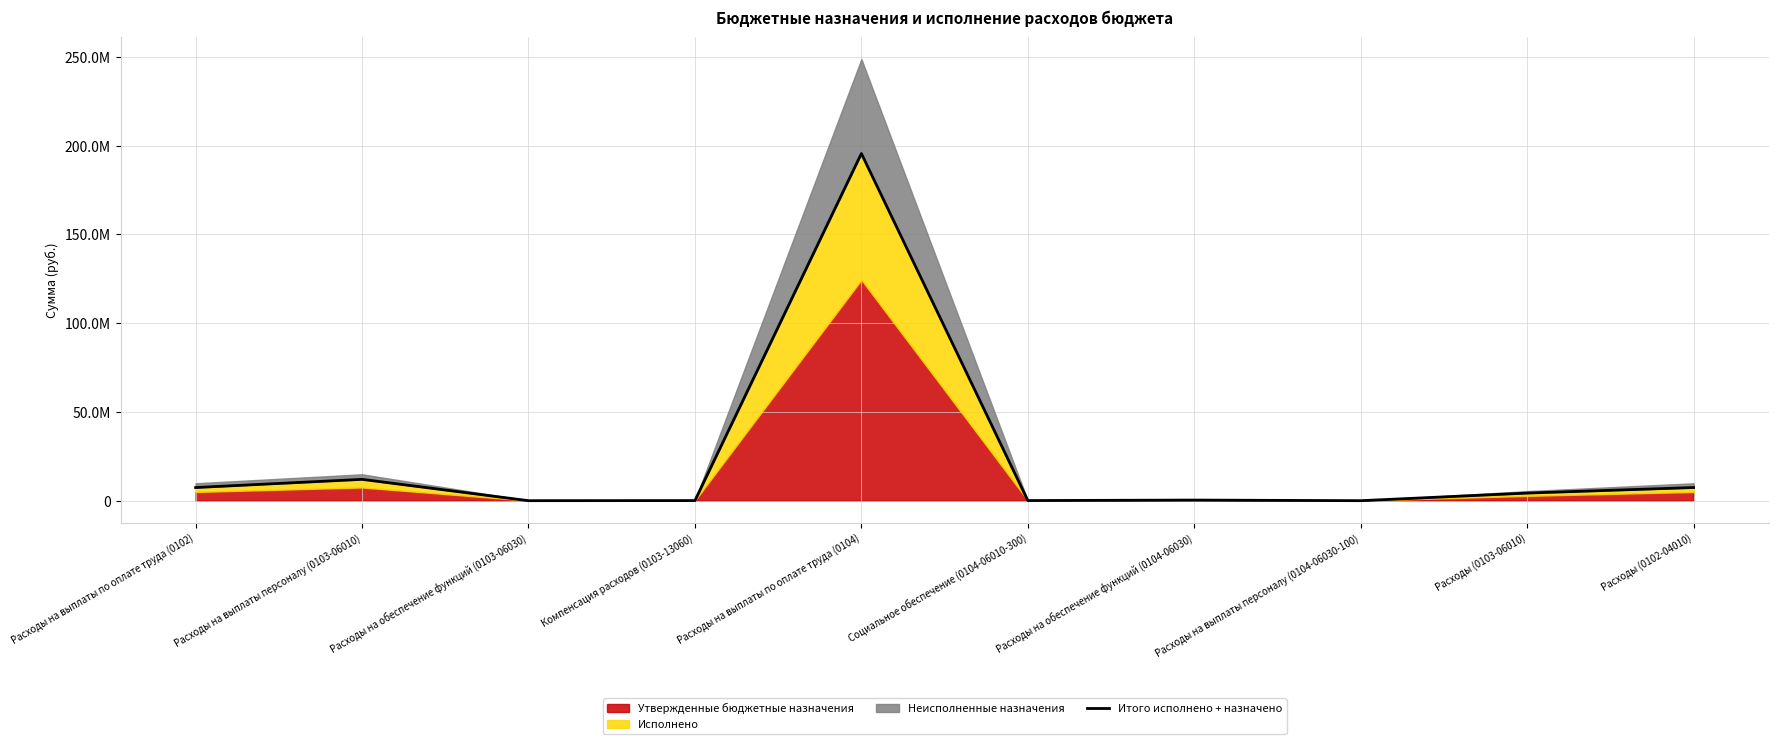

At which category does the data reach its first local peak?

Расходы на выплаты персоналу (0103-06010)